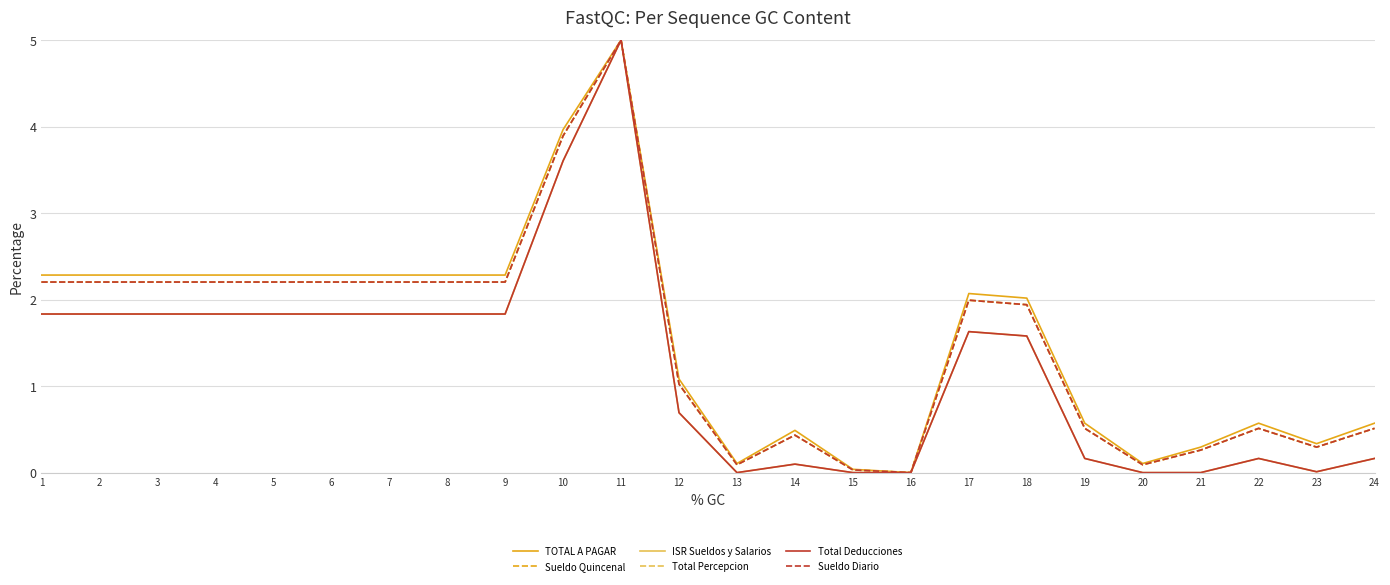

True or false: Sueldo Quincenal and ISR Sueldos y Salarios intersect in this chart.

False